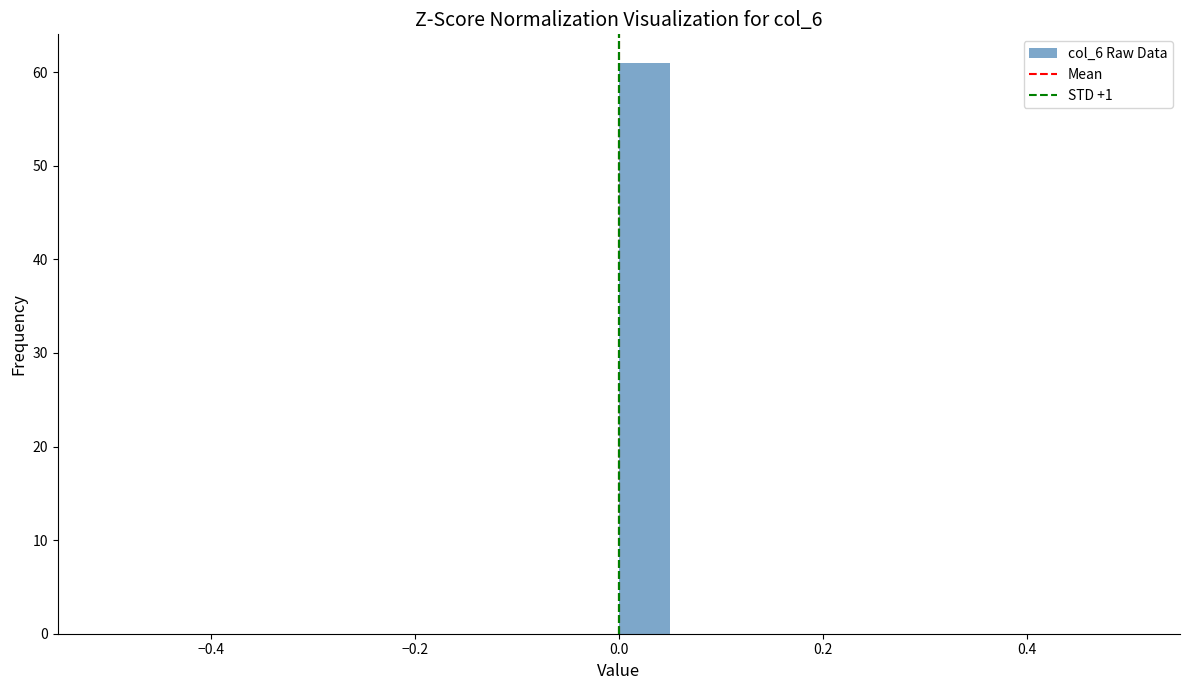

Around what value on the x-axis is the tallest bar? Give the approximate position of its centre, as read against the axis.

0.02